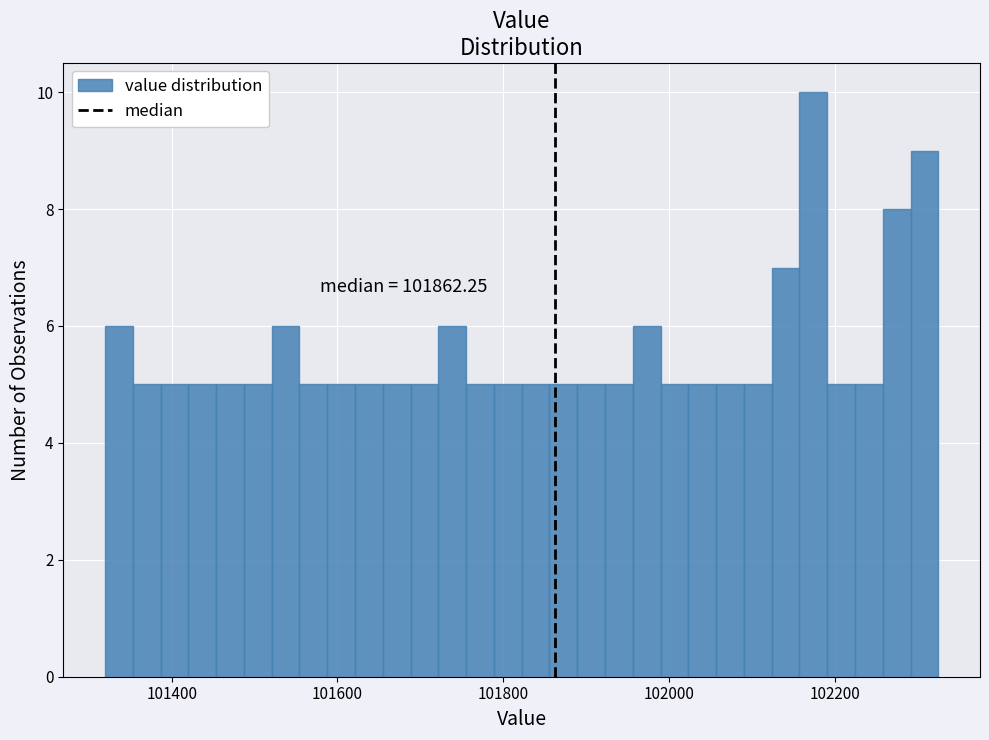

Around what value on the x-axis is the tallest bar? Give the approximate position of its centre, as read against the axis.

102180